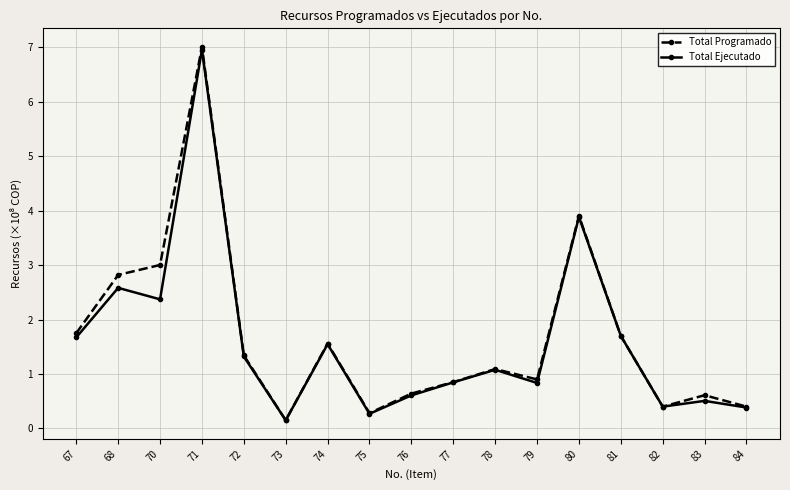

Does the chart display data point markers on the line(s)?

Yes